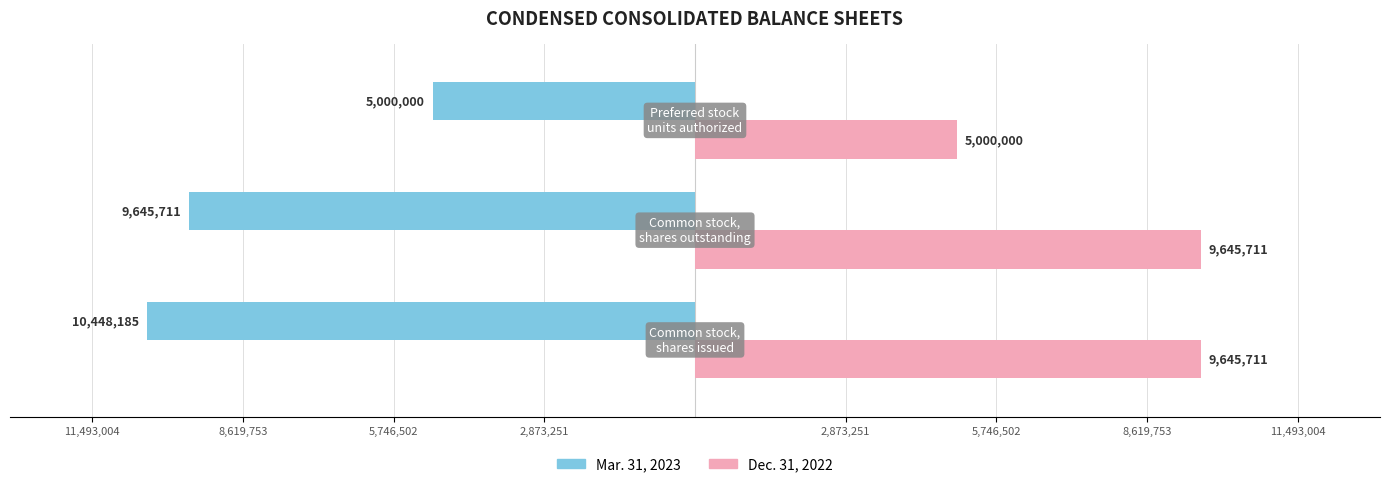

What are all the series names shown in the legend?

Mar. 31, 2023, Dec. 31, 2022